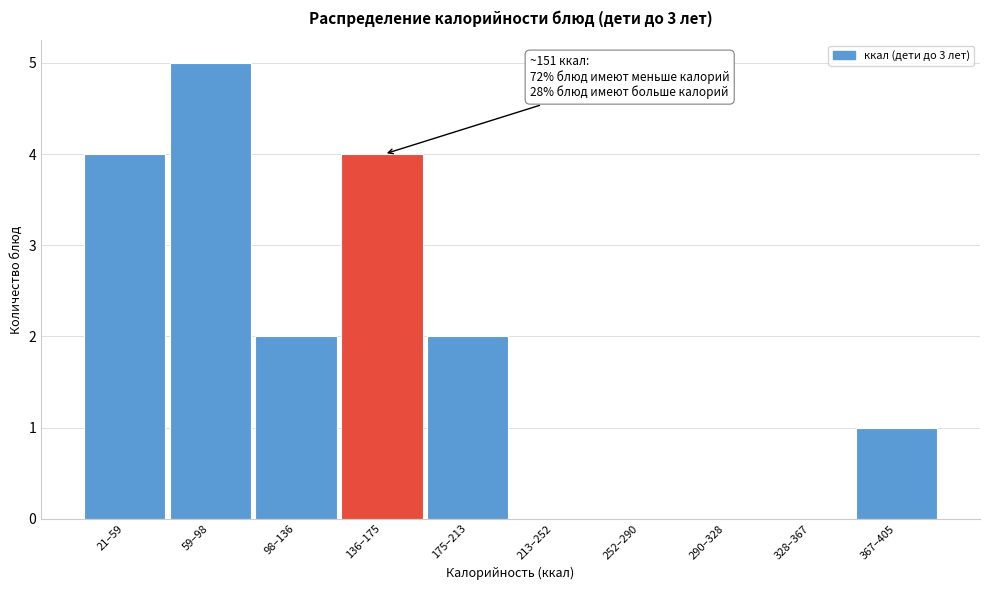

Reading left to right, extract all data points from this chart.

21–59=4	59–98=5	98–136=2	136–175=4	175–213=2	213–252=0	252–290=0	290–328=0	328–367=0	367–405=1